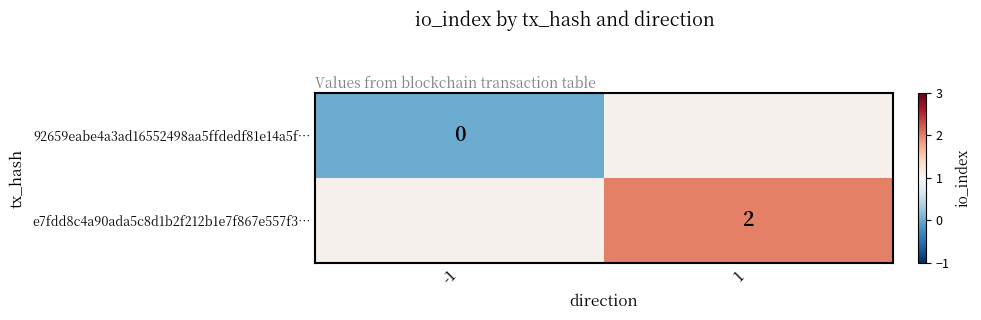

The e7fdd8c4a90ada5c8d1b2f212b1e7f867e557f3… series shows 2 at 1. True or false?

True